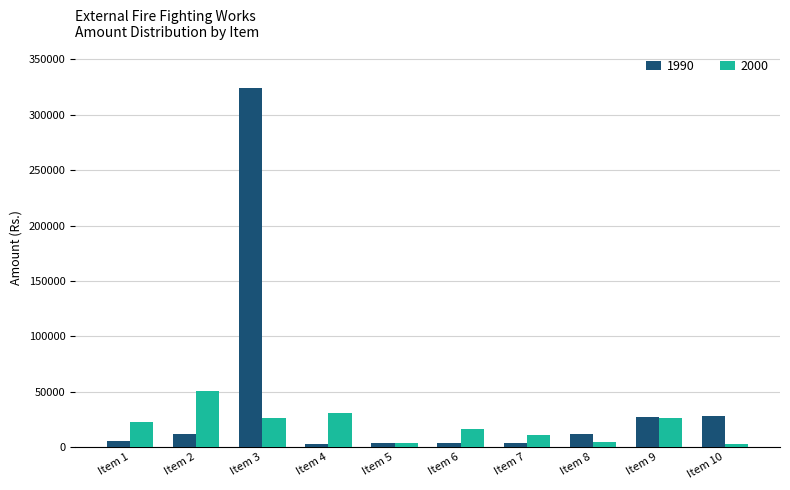

What is the average value of the 1990 series?

42241.5